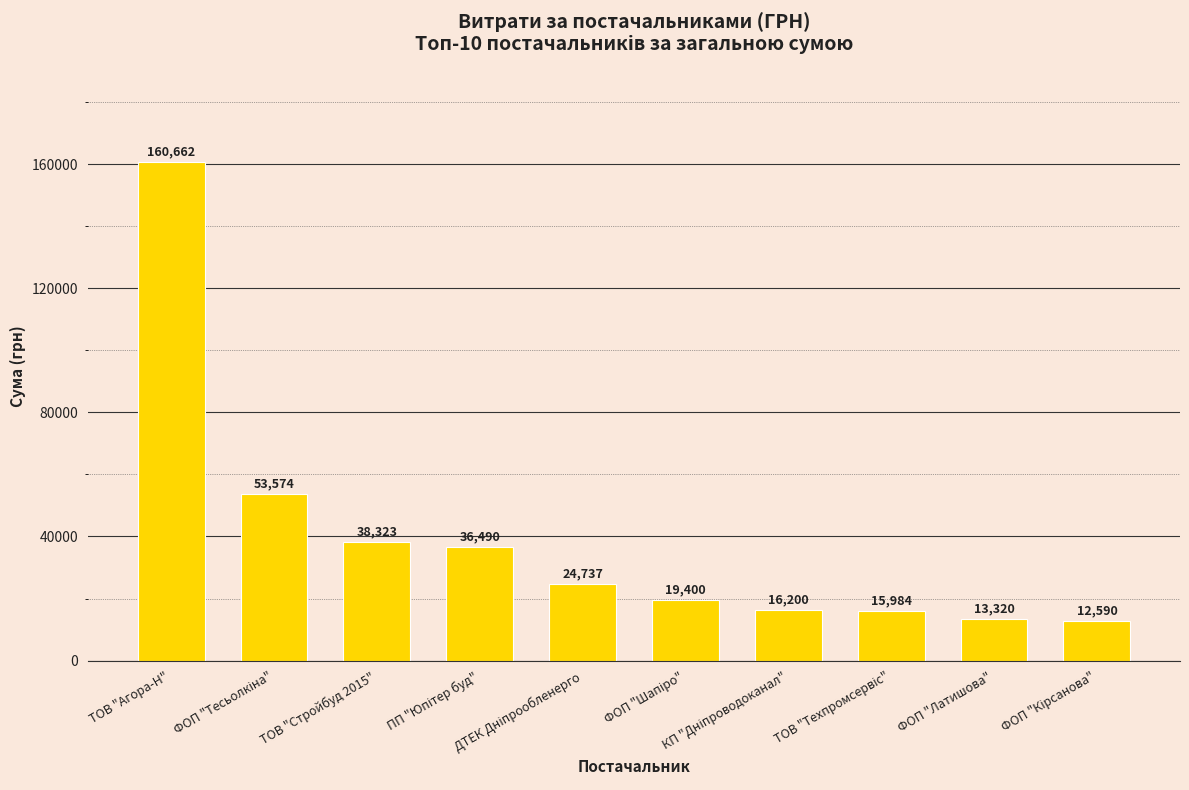

What is the difference between the second highest and minimum values?

40984.0